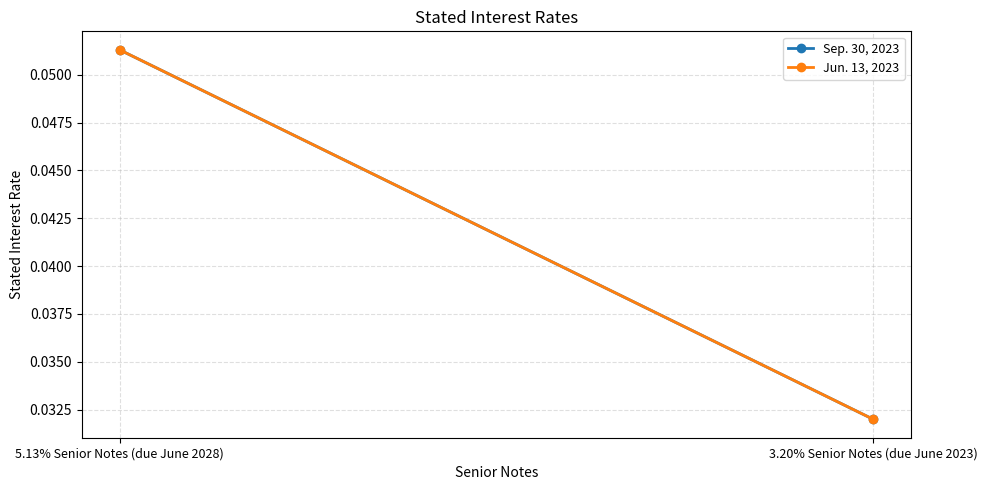

How many categories are shown in the chart?

2